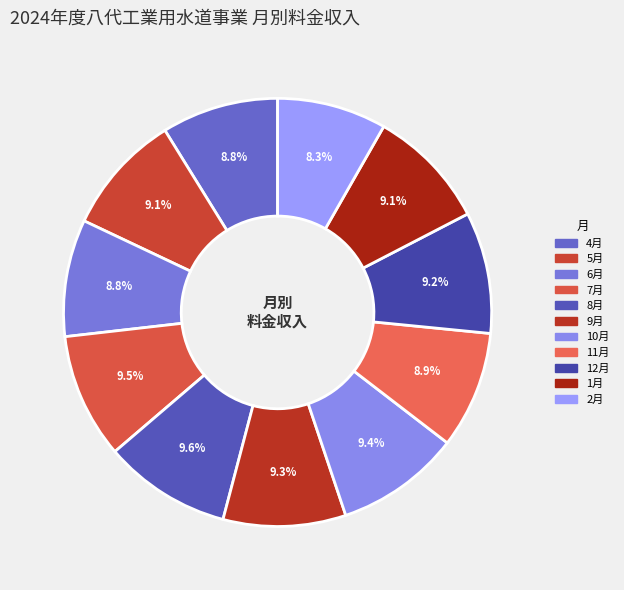

How many segments does this pie chart have?

11